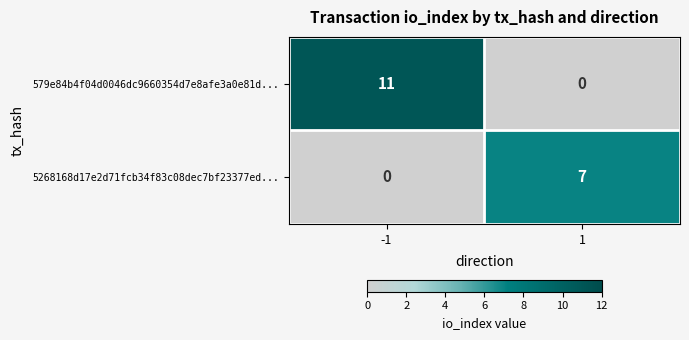

How many distinct data groups are displayed?

2